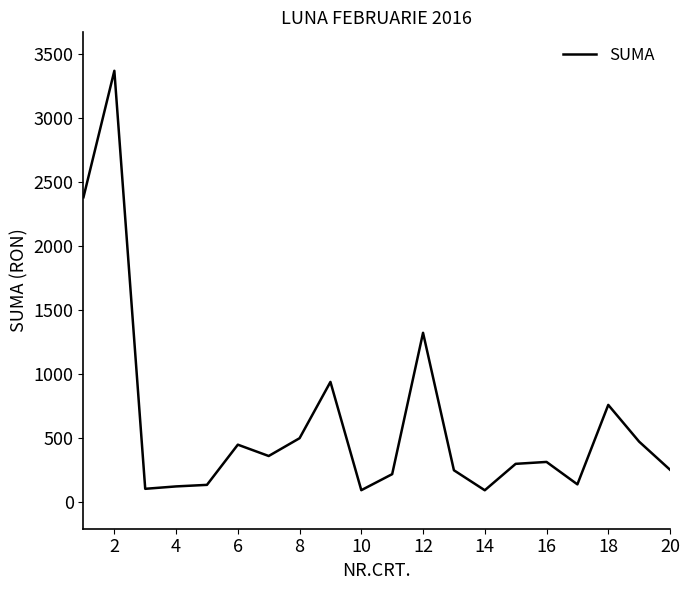

What is the maximum value shown in the chart?

3366.1